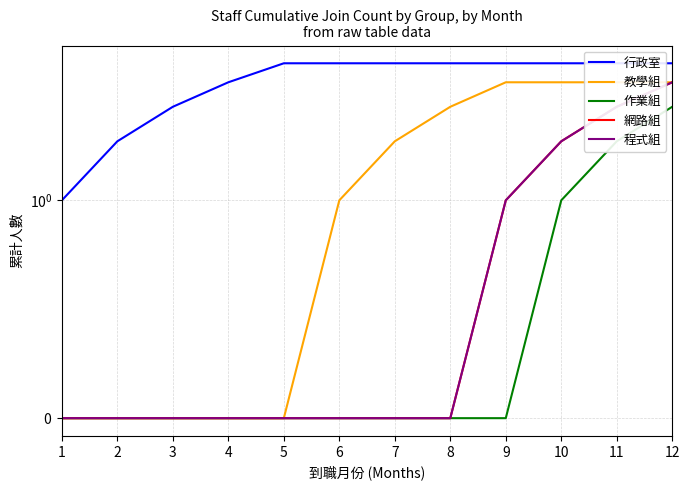

Count the number of categories in the chart.

12